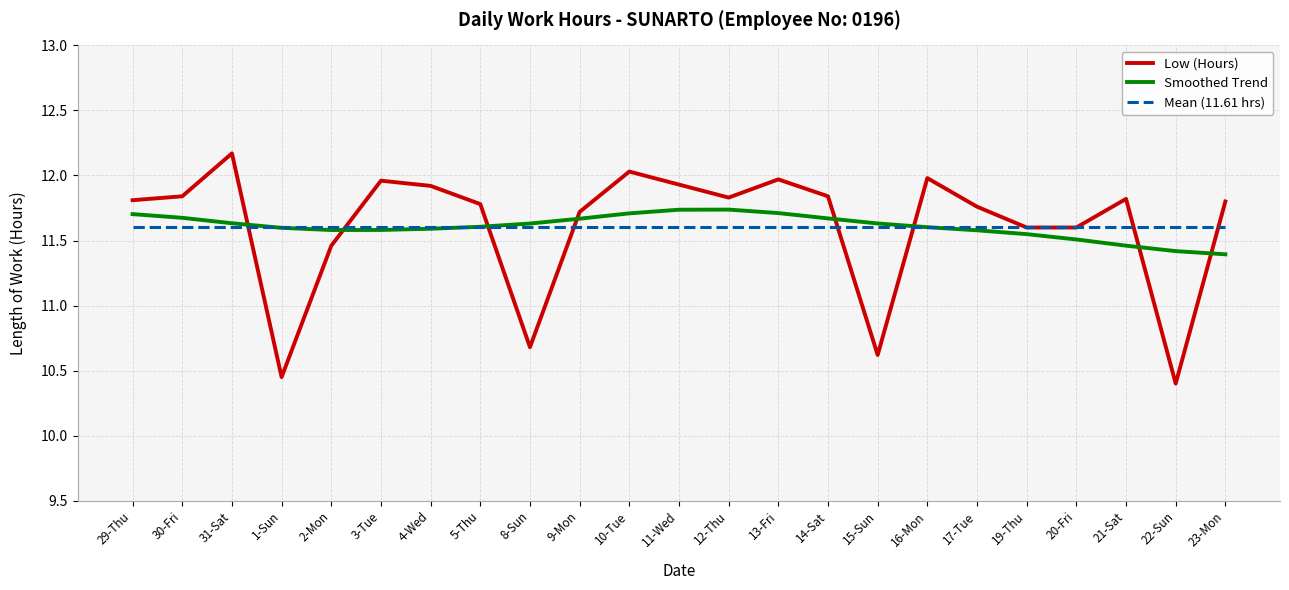

True or false: Low (Hours) has a value of 11.8 at 23-Mon.

True